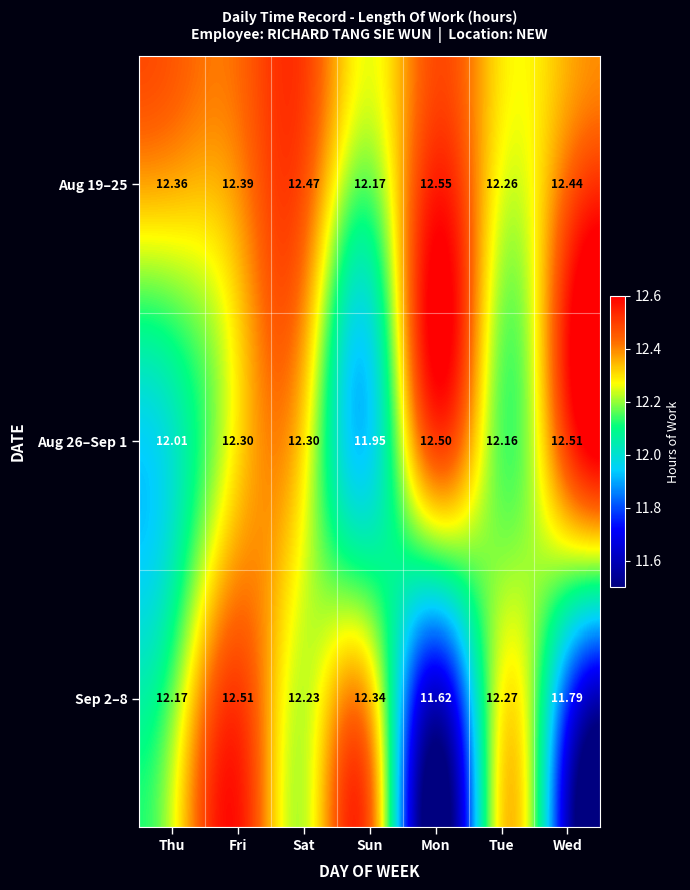

Is the value of Aug 26–Sep 1 at Sat greater than the value of Sep 2–8 at Thu?

Yes